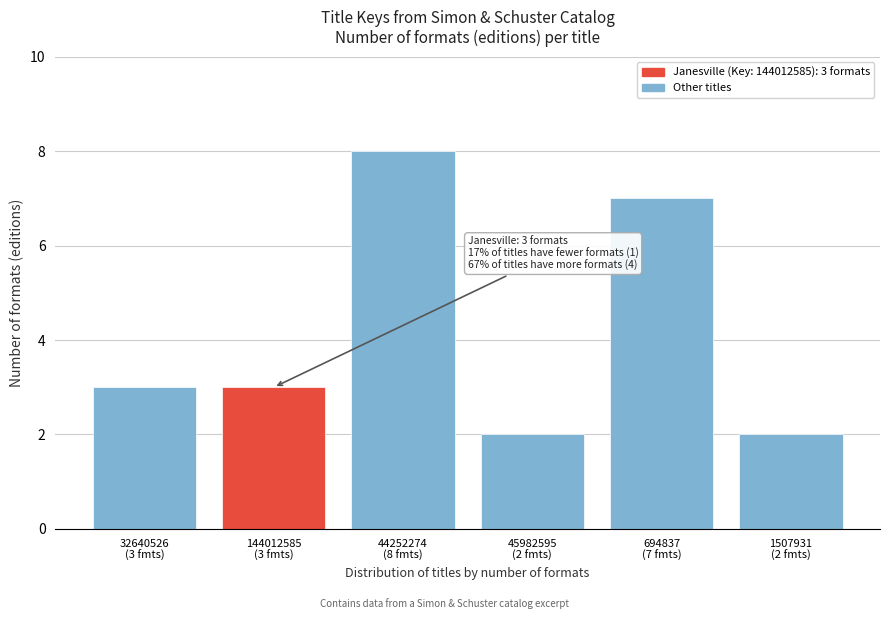

Reading left to right, list all the values displayed in this chart.

3	3	8	2	7	2